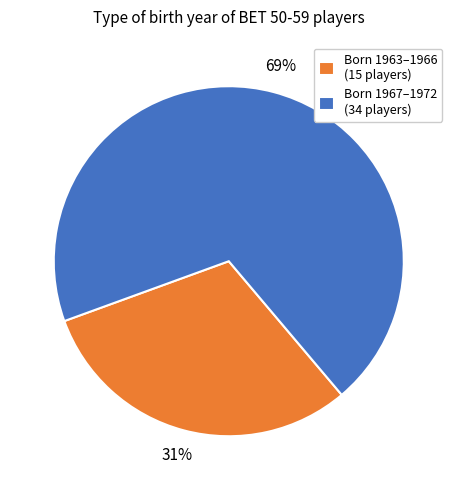

Is there a majority slice in this chart?

Yes